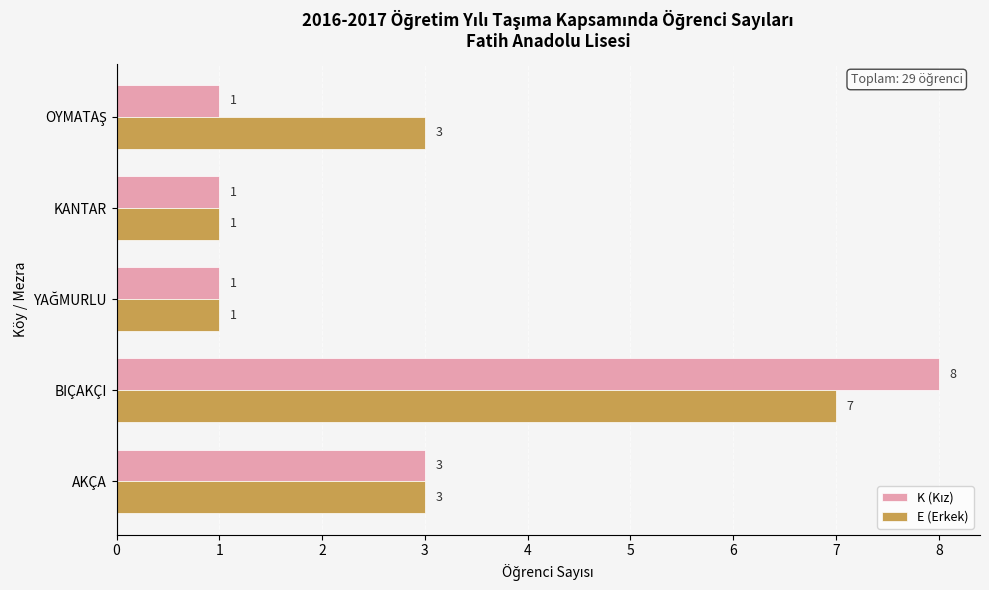

True or false: E (Erkek) has a value of 1 at KANTAR.

True